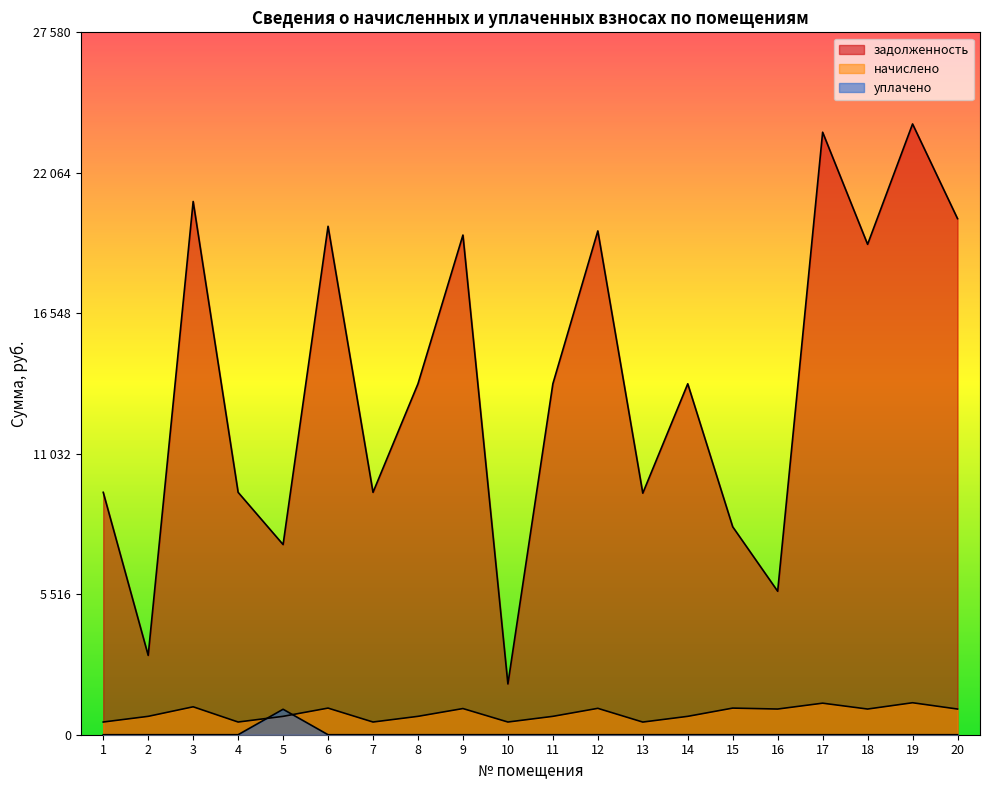

In уплачено, how many points are higher than both neighbors (excluding endpoints)?

1